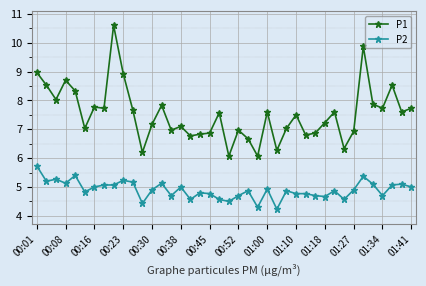

True or false: P2 and P1 cross at least once.

False